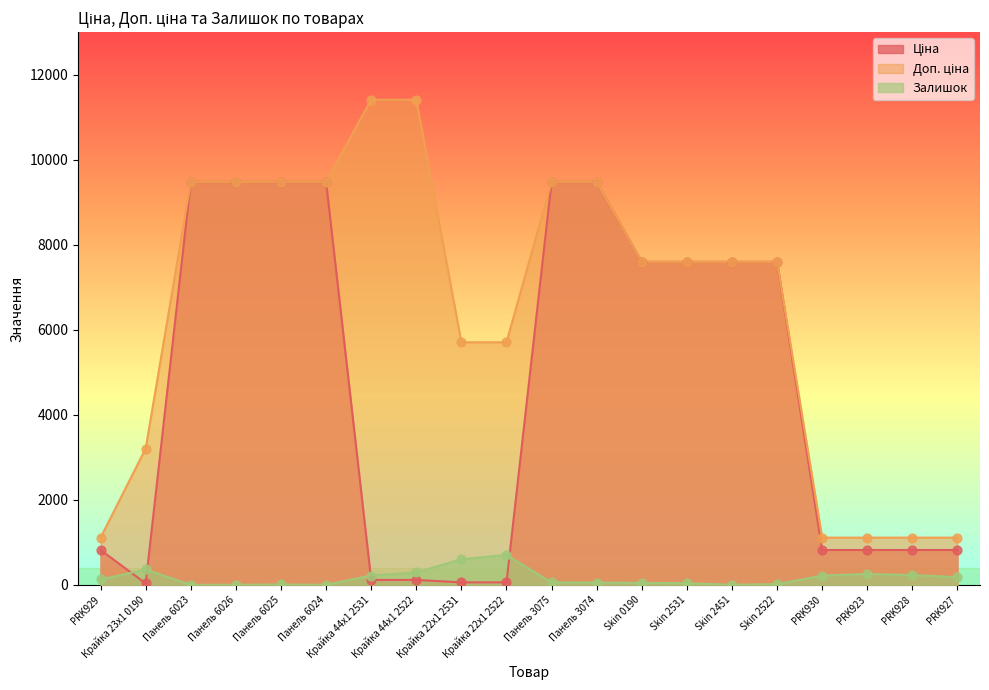

Which series reaches the minimum Y coordinate?

Залишок